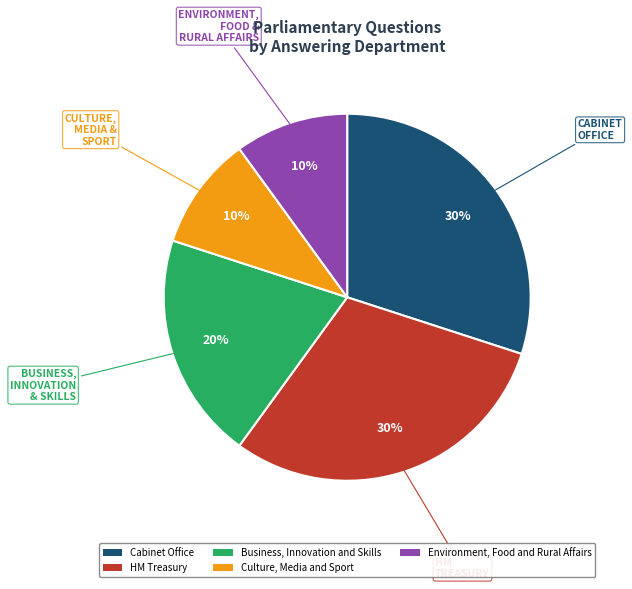

Is there any slice that represents more than half of the pie?

No